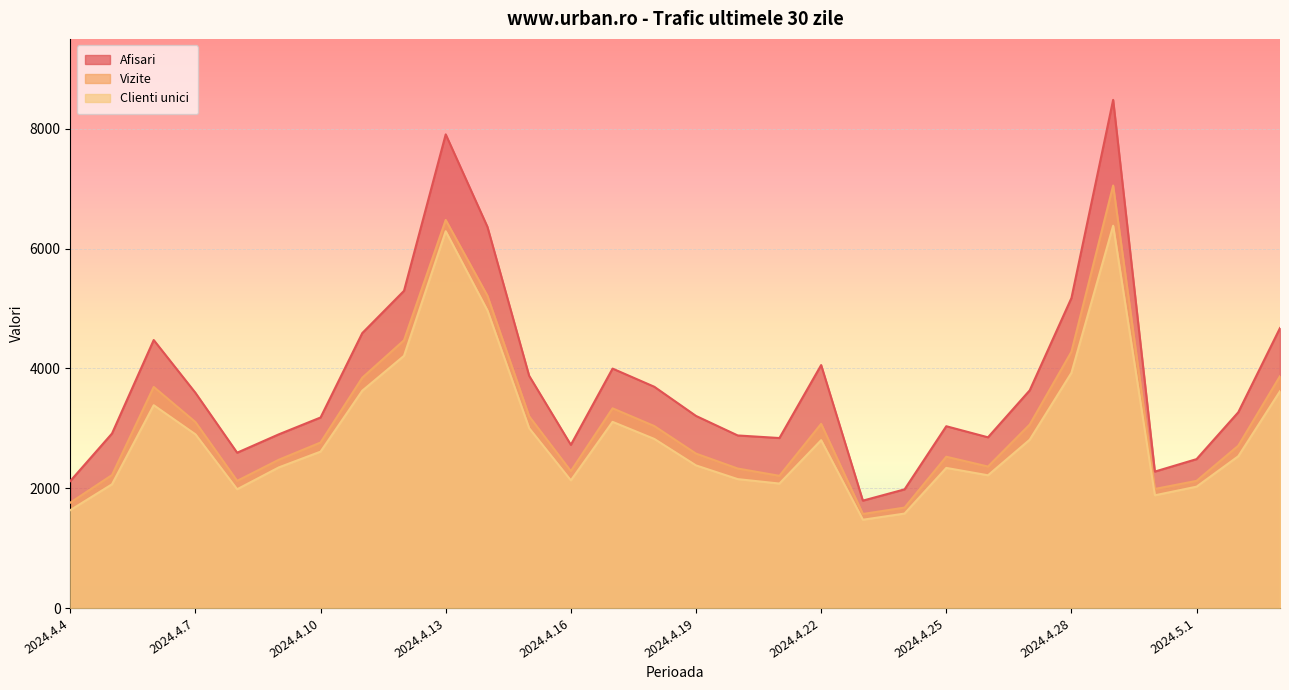

Is the value of Clienti unici at 2024.4.14 greater than the value of Vizite at 2024.4.15?

Yes